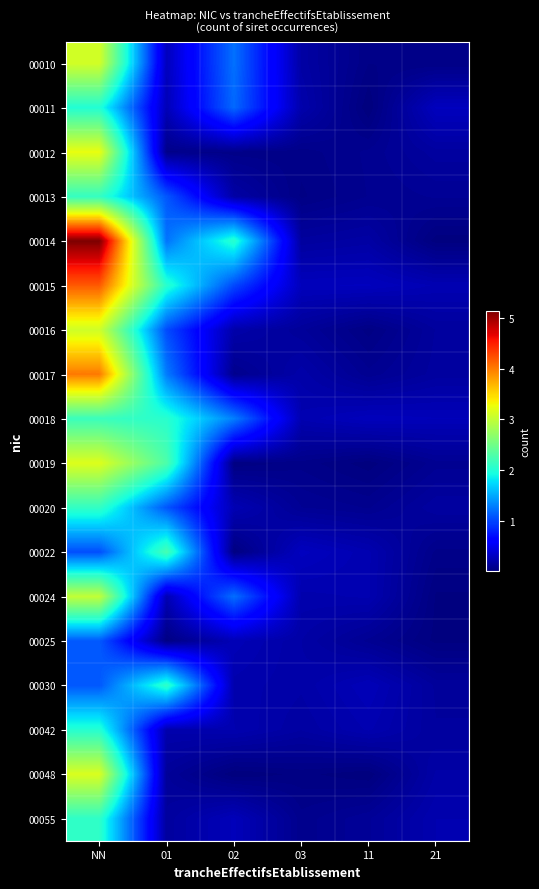

Reading right to left, list all the values displayed in this chart.

00010: 21=0.0	11=0.0	03=0.2	02=1.2	01=0.3	NN=3.1
00011: 21=0.3	11=0.0	03=0.2	02=1.2	01=0.3	NN=2.0
00012: 21=0.2	11=0.1	03=0.1	02=0.1	01=0.1	NN=3.2
00013: 21=0.1	11=0.1	03=0.0	02=0.2	01=1.1	NN=2.1
00014: 21=0.0	11=0.2	03=0.2	02=2.1	01=1.2	NN=5.1
00015: 21=0.2	11=0.3	03=0.3	02=1.0	01=2.1	NN=4.2
00016: 21=0.1	11=0.0	03=0.1	02=0.2	01=1.0	NN=3.1
00017: 21=0.2	11=0.1	03=0.2	02=0.1	01=1.3	NN=4.0
00018: 21=0.3	11=0.3	03=0.2	02=1.3	01=2.1	NN=2.2
00019: 21=0.1	11=0.0	03=0.1	02=0.0	01=2.3	NN=3.2
00020: 21=0.2	11=0.1	03=0.1	02=0.2	01=1.1	NN=2.1
00022: 21=0.1	11=0.2	03=0.3	02=0.0	01=2.2	NN=1.0
00024: 21=0.0	11=0.2	03=0.2	02=1.2	01=0.2	NN=3.0
00025: 21=0.0	11=0.1	03=0.2	02=0.3	01=0.0	NN=1.1
00030: 21=0.1	11=0.3	03=0.2	02=0.2	01=2.1	NN=1.1
00042: 21=0.1	11=0.2	03=0.2	02=0.2	01=0.2	NN=2.0
00048: 21=0.2	11=0.0	03=0.0	02=0.0	01=0.1	NN=3.2
00055: 21=0.2	11=0.1	03=0.1	02=0.3	01=0.2	NN=2.1